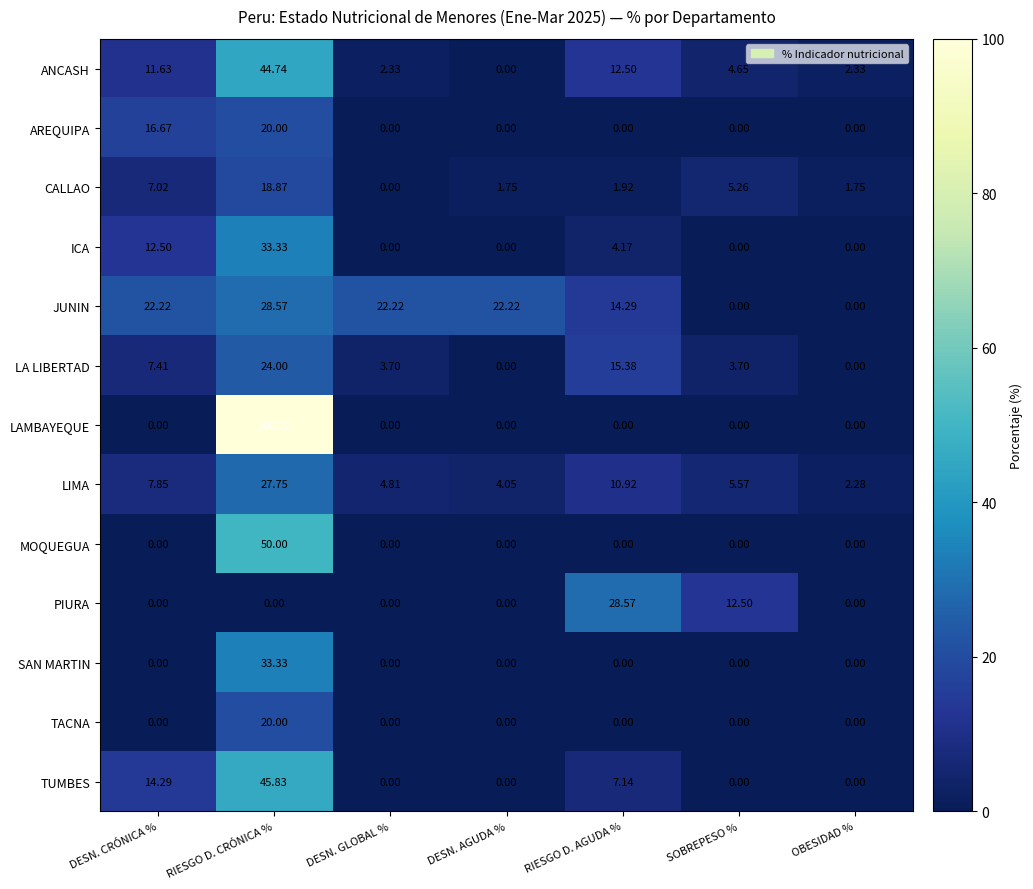

What is the maximum value shown in the chart?

100.0